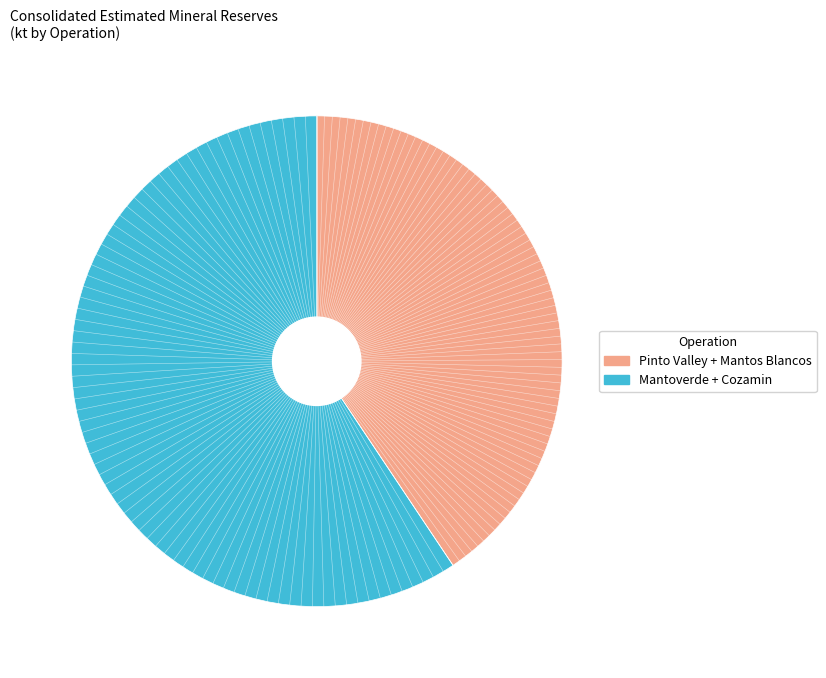

Is there a majority slice in this chart?

Yes